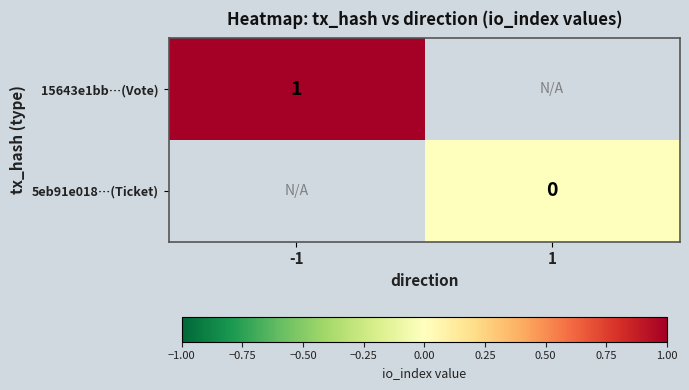

Between -1 and 1, which is larger?

1